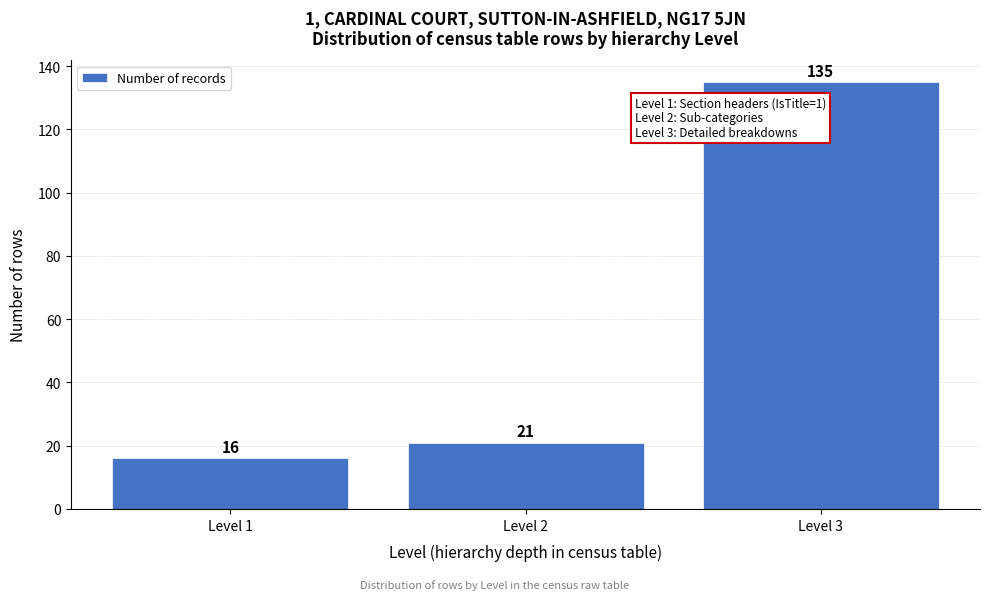

Reading left to right, transcribe all the data shown in this chart.

16	21	135